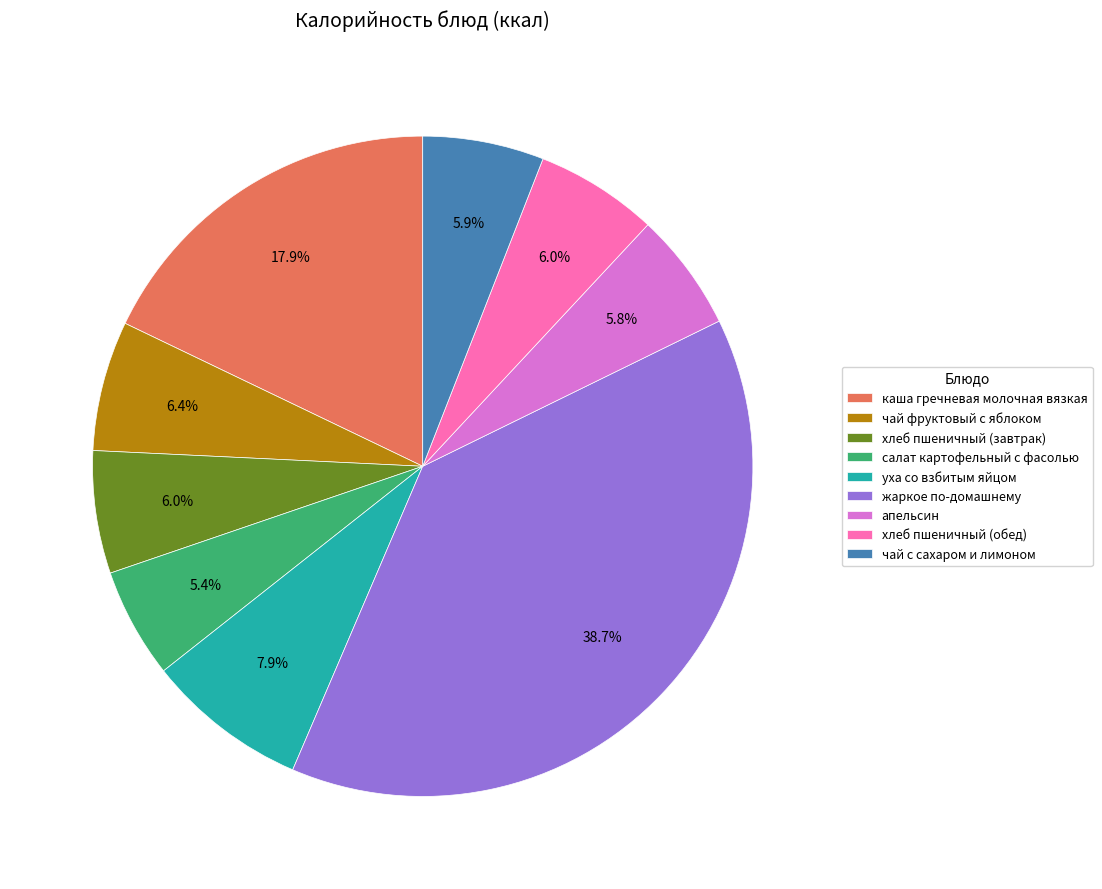

How much of the chart is everything except чай с сахаром и лимоном?

94.1%